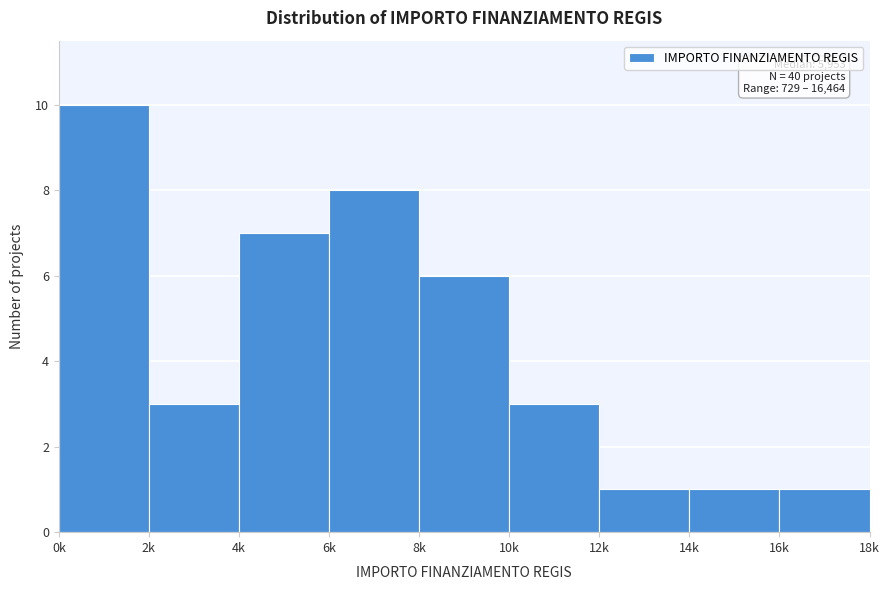

Reading left to right, what are all the values shown in this chart?

0k=10	2k=3	4k=7	6k=8	8k=6	10k=3	12k=1	14k=1	16k=1